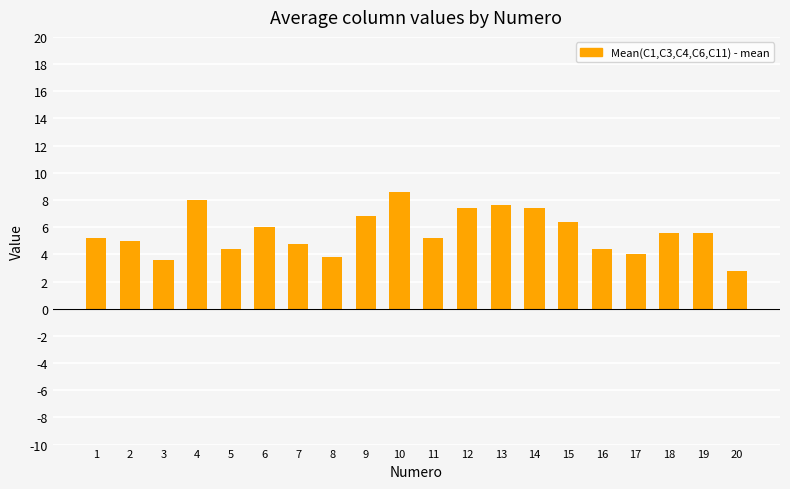

Reading left to right, transcribe all the data shown in this chart.

5.2	5.0	3.6	8.0	4.4	6.0	4.8	3.8	6.8	8.6	5.2	7.4	7.6	7.4	6.4	4.4	4.0	5.6	5.6	2.8